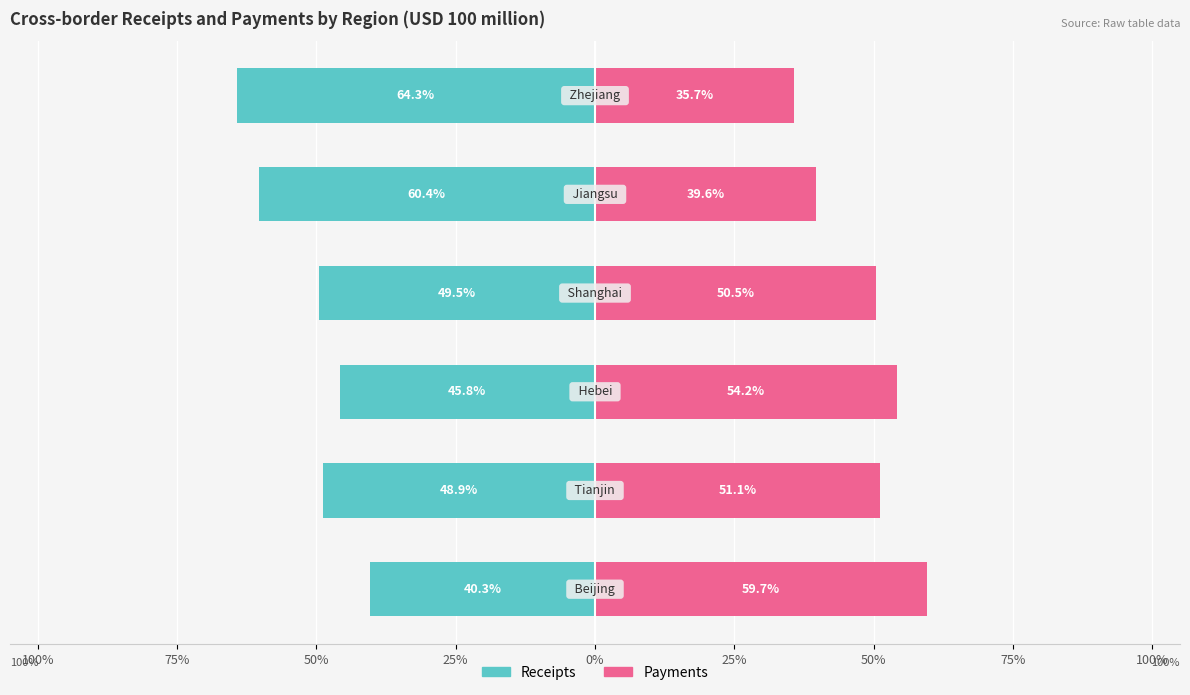

At how many categories does at least one series exceed 8?

6